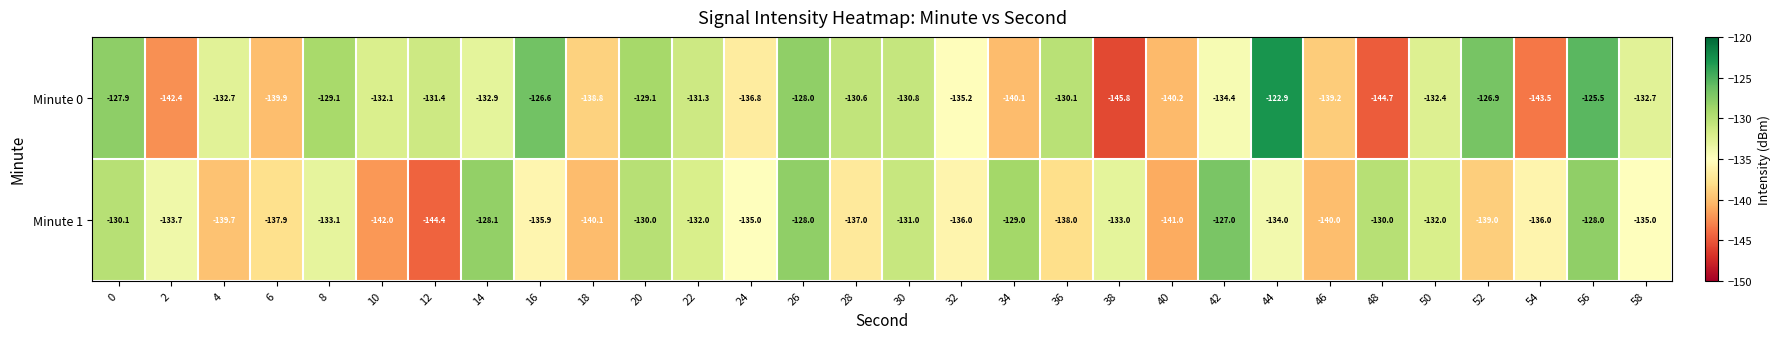

What is the total value across all series at 50?

-264.4